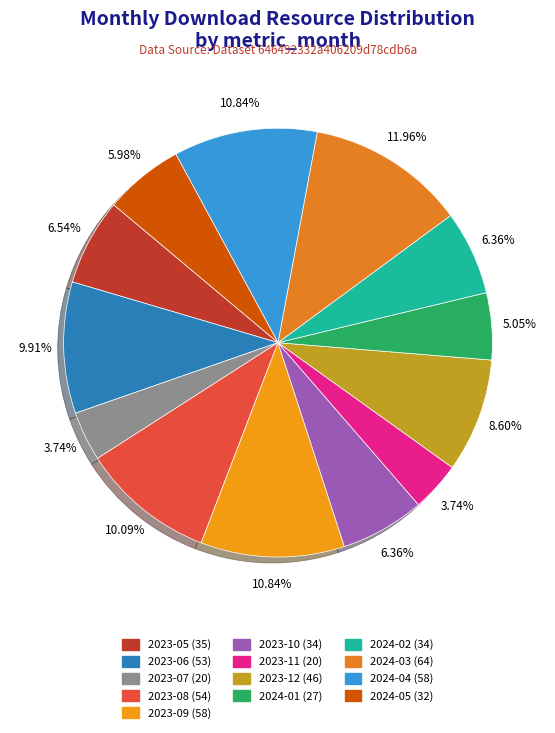

To the nearest percent, what is the average slice percentage?

8%